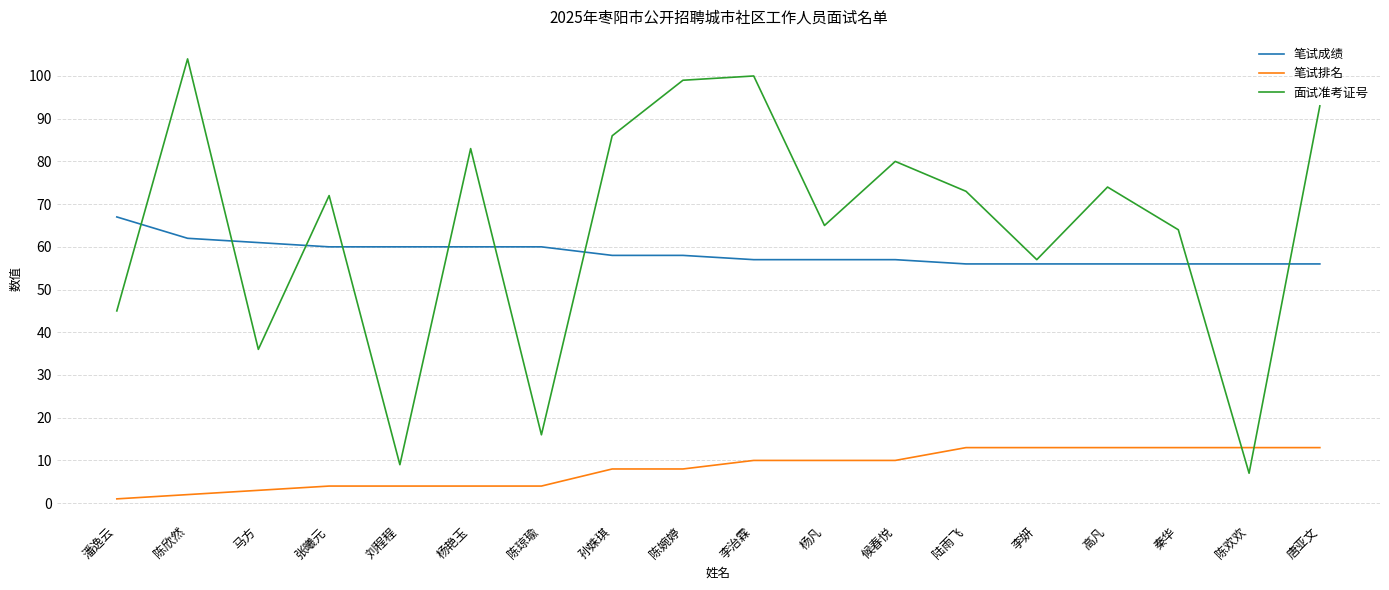

Where is the first local maximum for 面试准考证号?

陈欣然